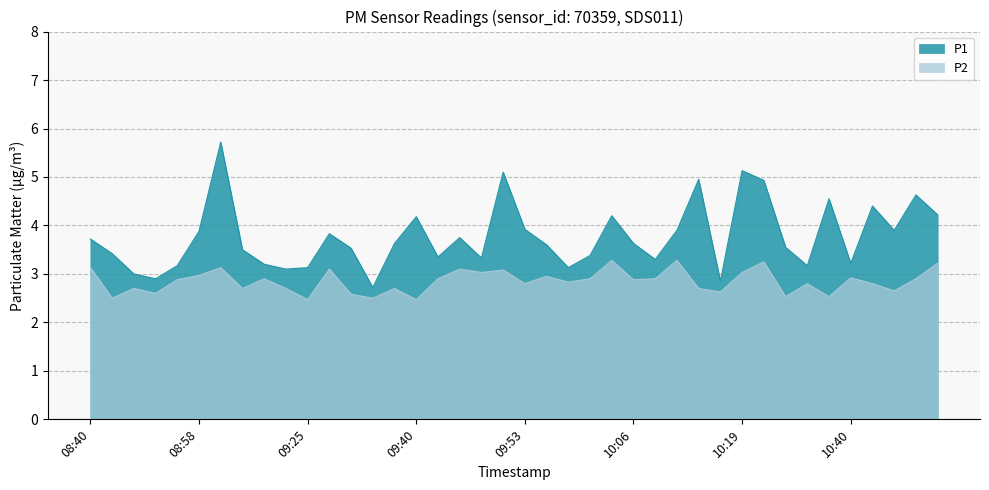

Which category has the lowest value across all series?

09:25